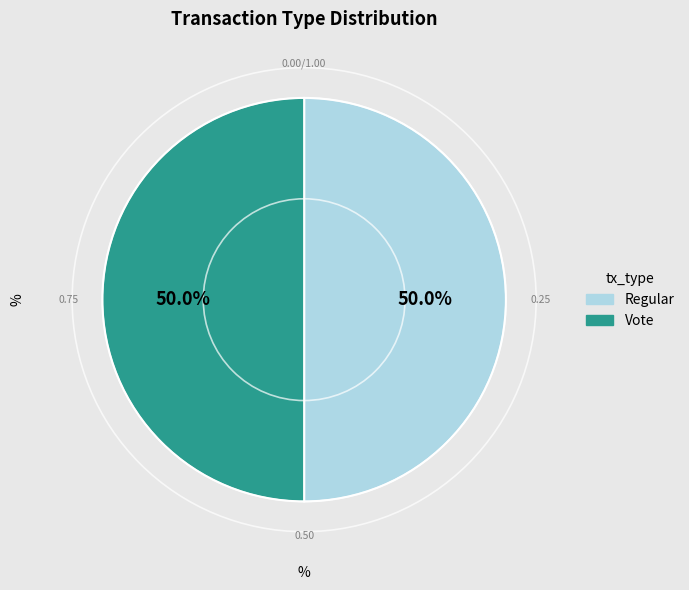

What is the ratio of the value at Vote to the value at Regular?

1.0